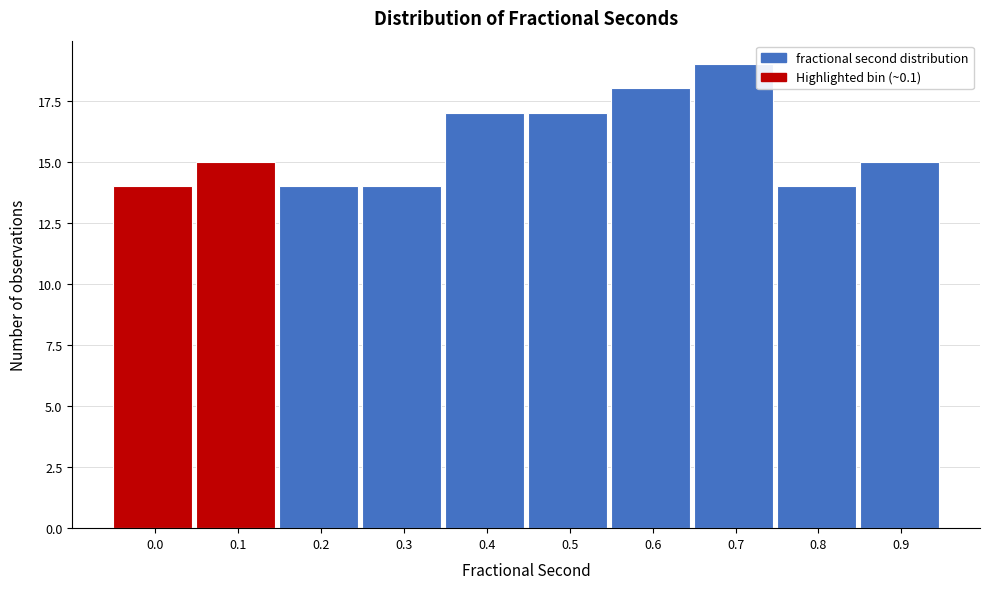

Reading right to left, extract all data points from this chart.

0.9=15	0.8=14	0.7=19	0.6=18	0.5=17	0.4=17	0.3=14	0.2=14	0.1=15	0.0=14